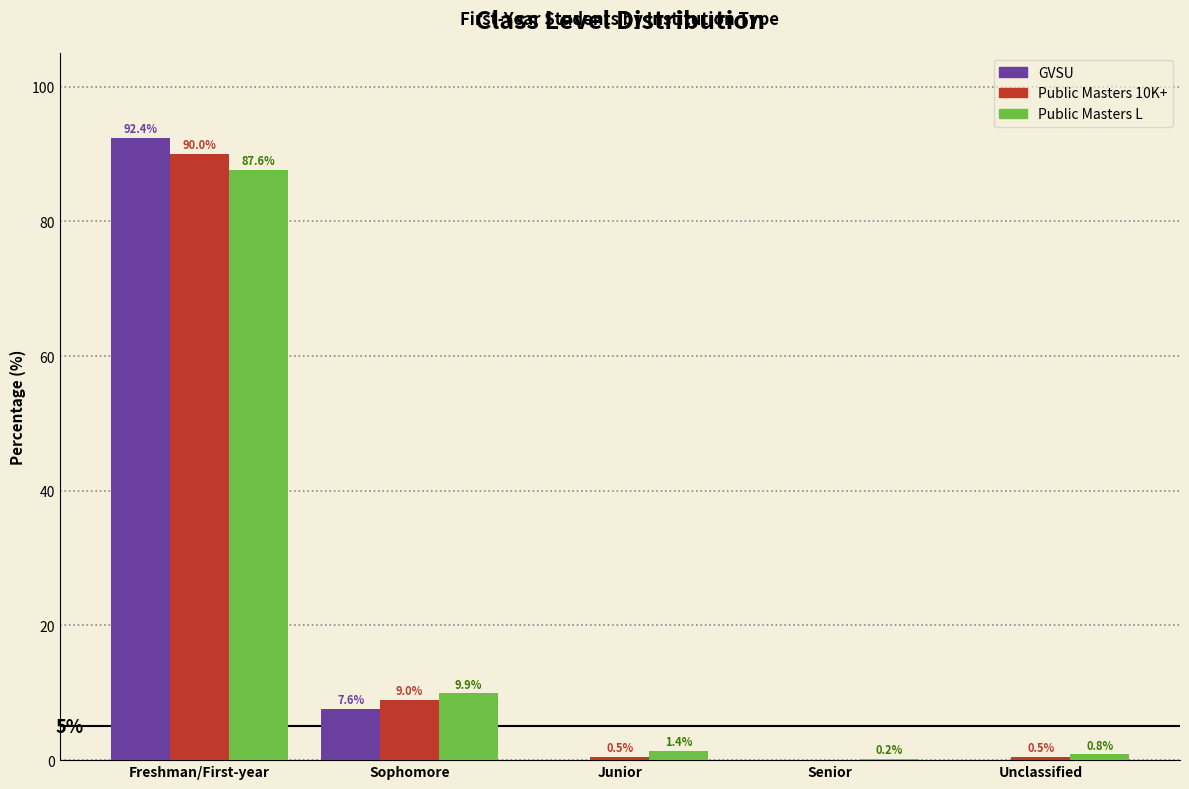

At which category is the sum across all series the highest?

Freshman/First-year